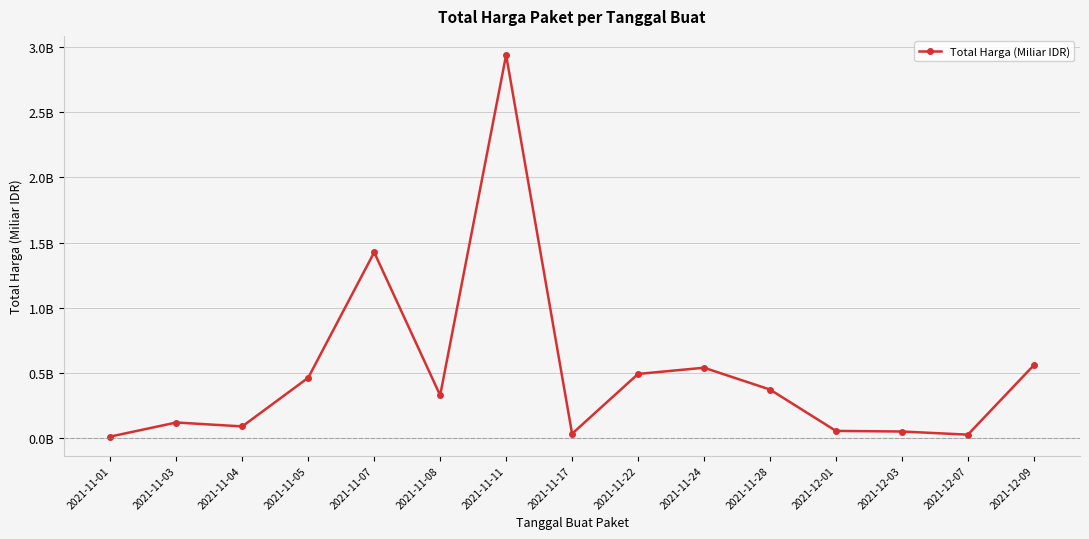

Rank the categories by value from highest to lowest.

2021-11-11, 2021-11-07, 2021-12-09, 2021-11-24, 2021-11-22, 2021-11-05, 2021-11-28, 2021-11-08, 2021-11-03, 2021-11-04, 2021-12-01, 2021-12-03, 2021-11-17, 2021-12-07, 2021-11-01